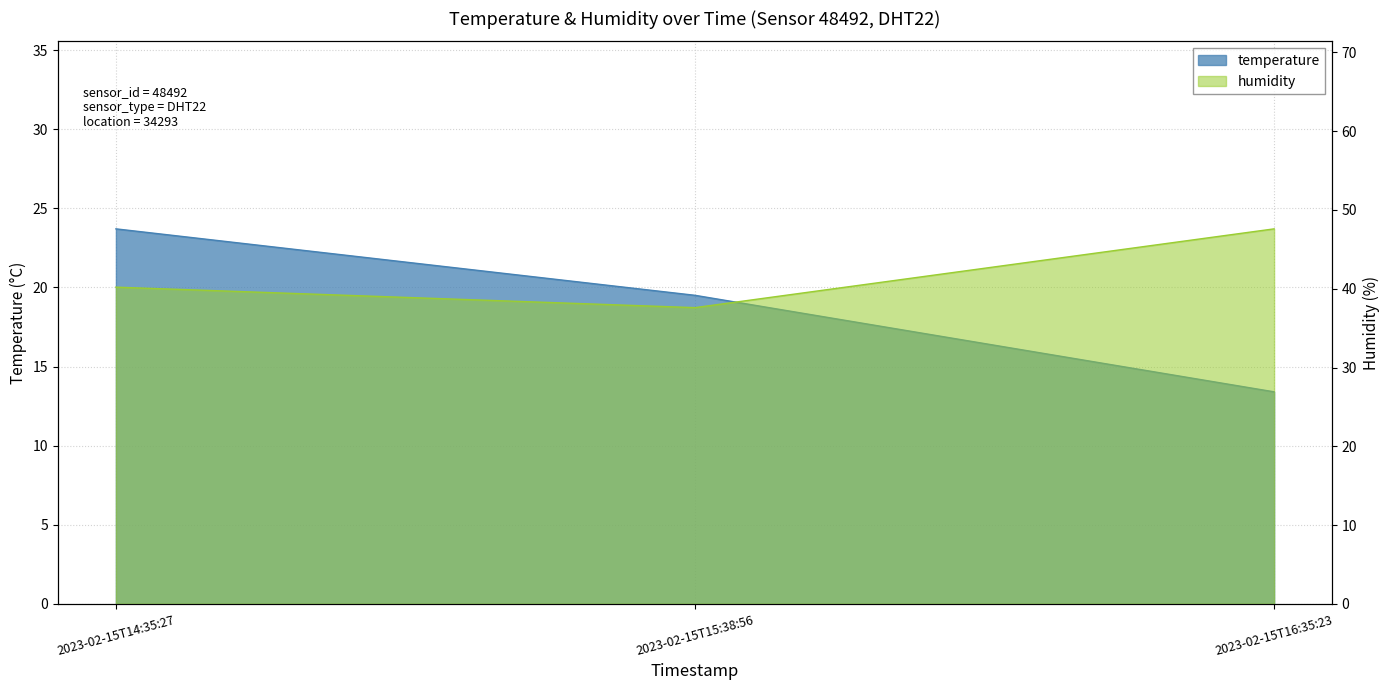

What is the difference between the humidity values at 2023-02-15T14:35:27 and 2023-02-15T16:35:23?

7.4